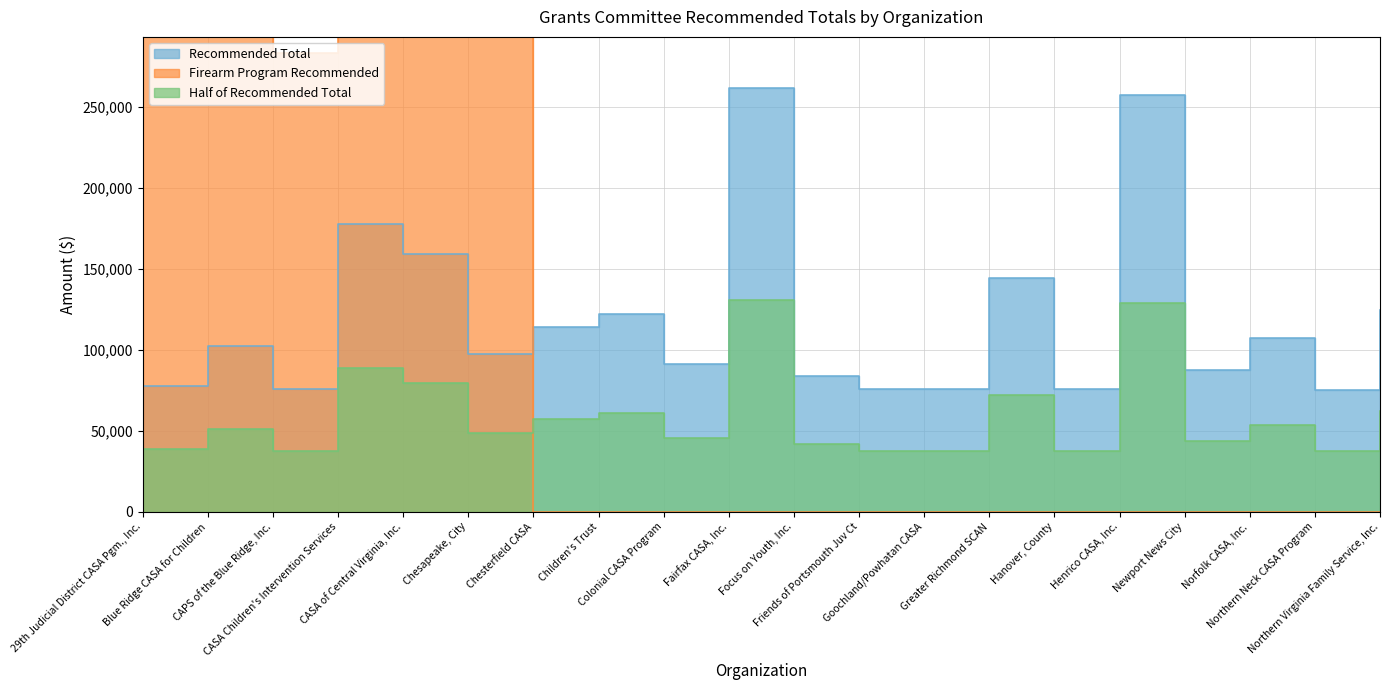

What is the sum of the Firearm Program Recommended values at Henrico CASA, Inc. and Chesapeake, City?

300000